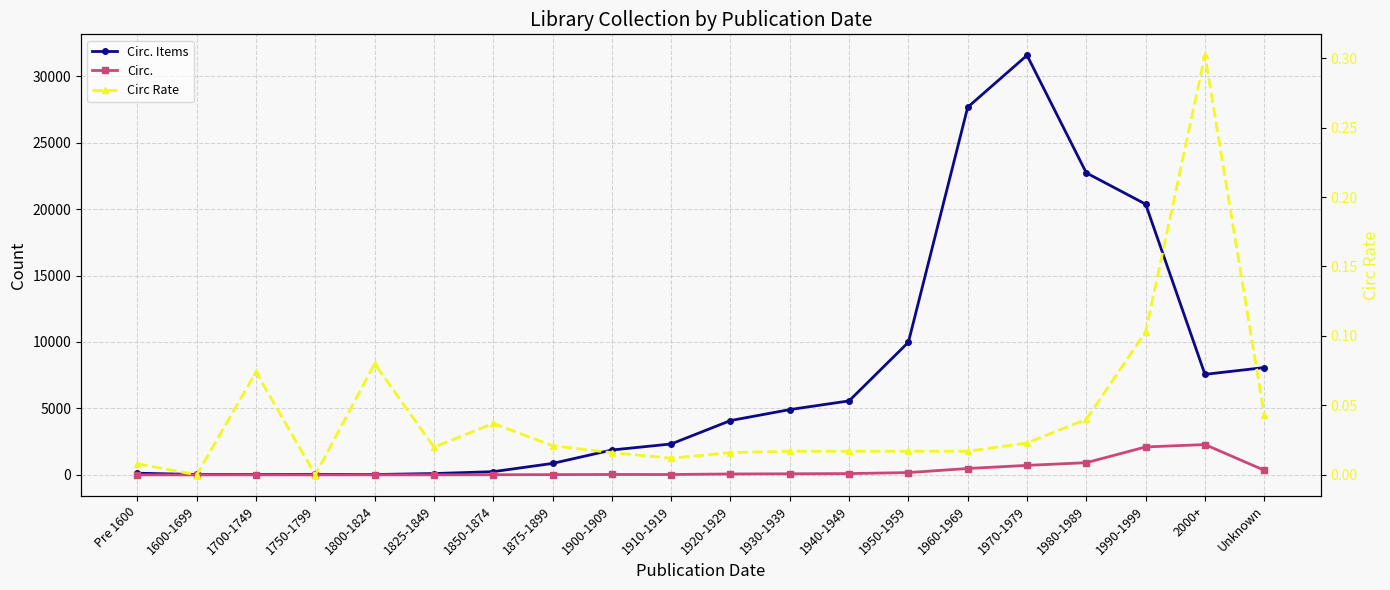

Reading right to left, list all the values displayed in this chart.

Circ. Items: Unknown=8073.0	2000+=7562.0	1990-1999=20368.0	1980-1989=22722.0	1970-1979=31568.0	1960-1969=27663.0	1950-1959=9978.0	1940-1949=5566.0	1930-1939=4911.0	1920-1929=4085.0	1910-1919=2324.0	1900-1909=1870.0	1875-1899=861.0	1850-1874=240.0	1825-1849=99.0	1800-1824=25.0	1750-1799=39.0	1700-1749=27.0	1600-1699=28.0	Pre 1600=125.0
Circ.: Unknown=345.0	2000+=2280.0	1990-1999=2100.0	1980-1989=917.0	1970-1979=714.0	1960-1969=478.0	1950-1959=172.0	1940-1949=97.0	1930-1939=82.0	1920-1929=67.0	1910-1919=27.0	1900-1909=30.0	1875-1899=18.0	1850-1874=9.0	1825-1849=2.0	1800-1824=2.0	1750-1799=0.0	1700-1749=2.0	1600-1699=0.0	Pre 1600=1.0
Circ Rate: Unknown=0.0	2000+=0.3	1990-1999=0.1	1980-1989=0.0	1970-1979=0.0	1960-1969=0.0	1950-1959=0.0	1940-1949=0.0	1930-1939=0.0	1920-1929=0.0	1910-1919=0.0	1900-1909=0.0	1875-1899=0.0	1850-1874=0.0	1825-1849=0.0	1800-1824=0.1	1750-1799=0.0	1700-1749=0.1	1600-1699=0.0	Pre 1600=0.0